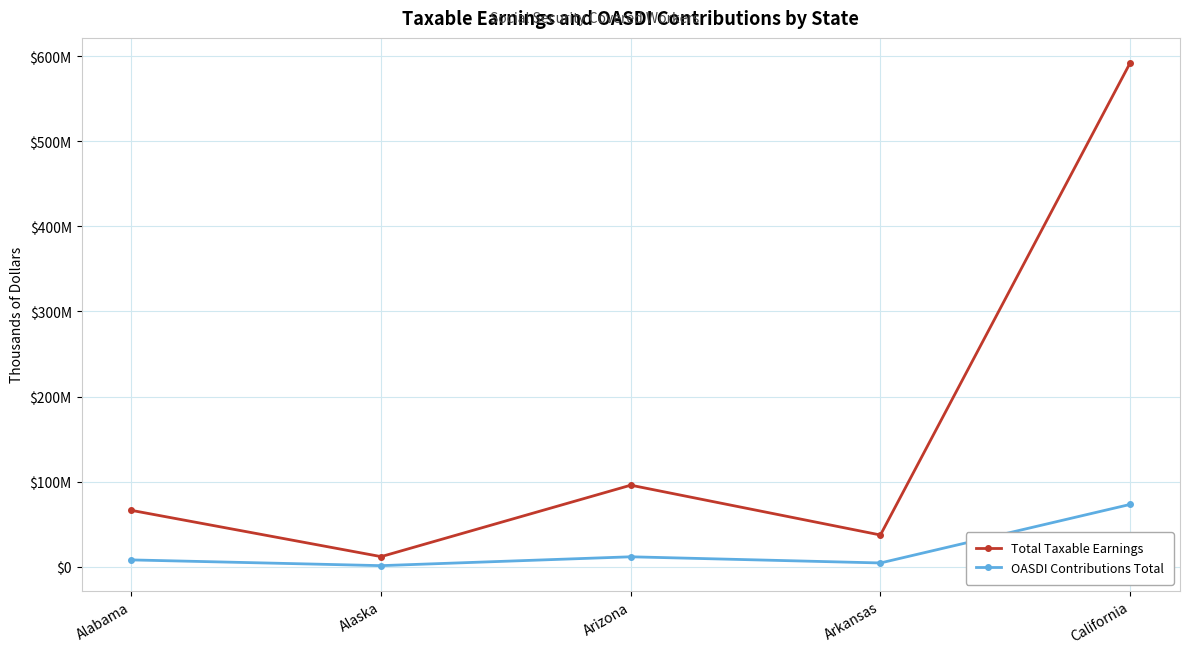

At which label is OASDI Contributions Total closest to 37442418?

Arizona